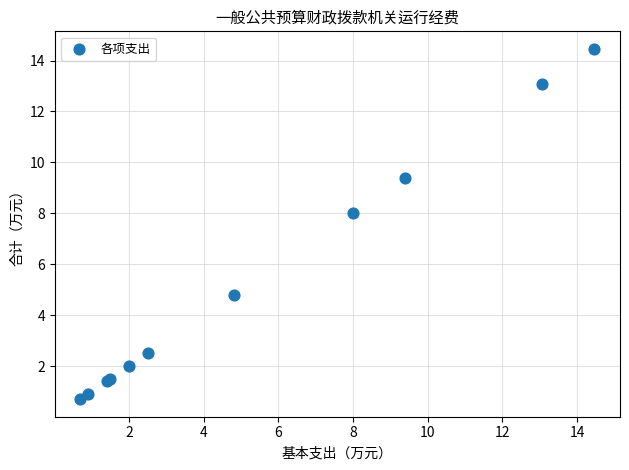

What Y value in the scatter plot is closest to 7?

8.0